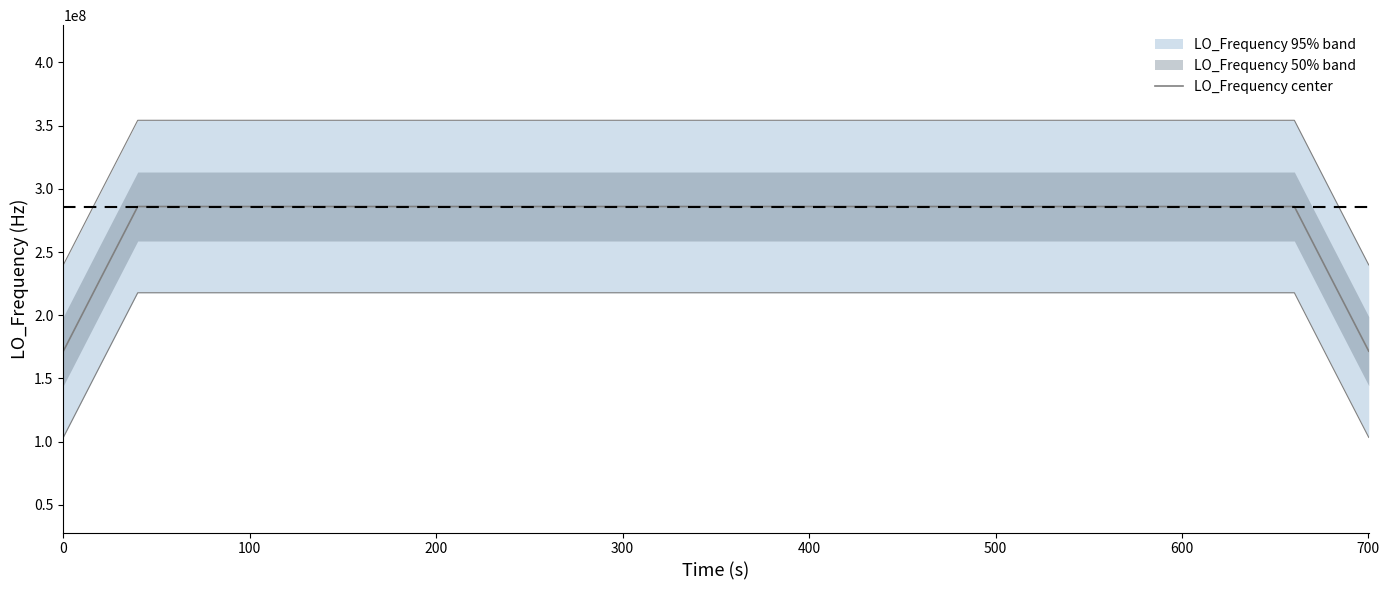

Does the chart display data point markers on the line(s)?

No